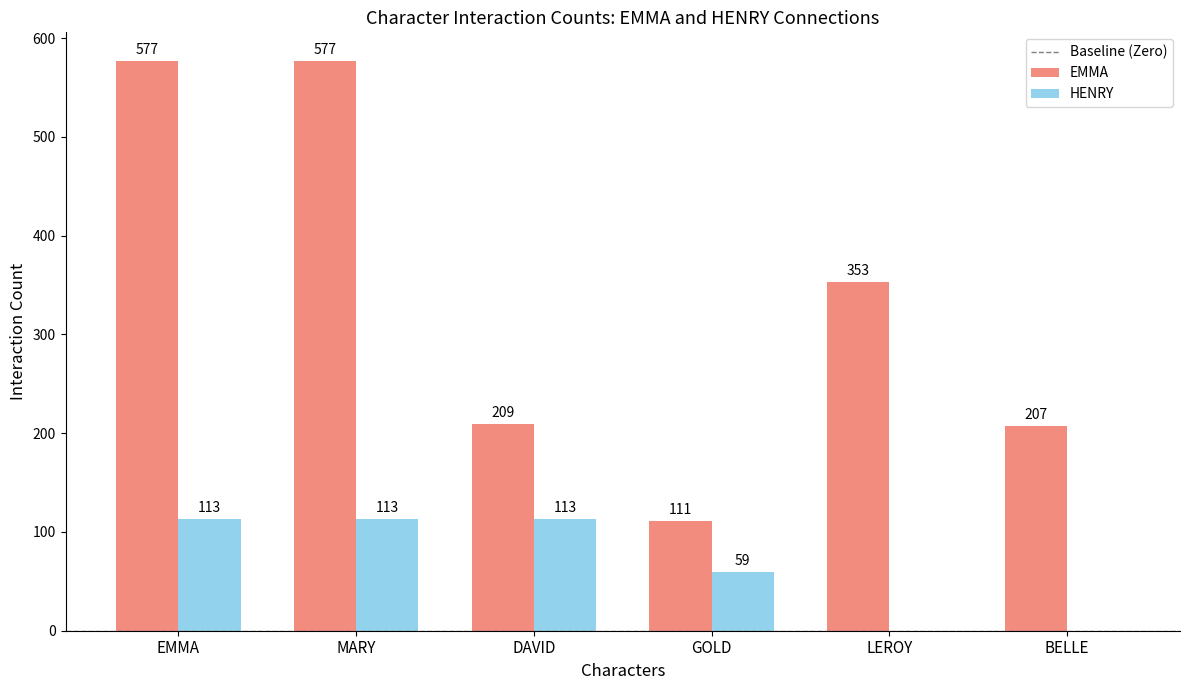

Is it true that HENRY equals 0 at BELLE?

True